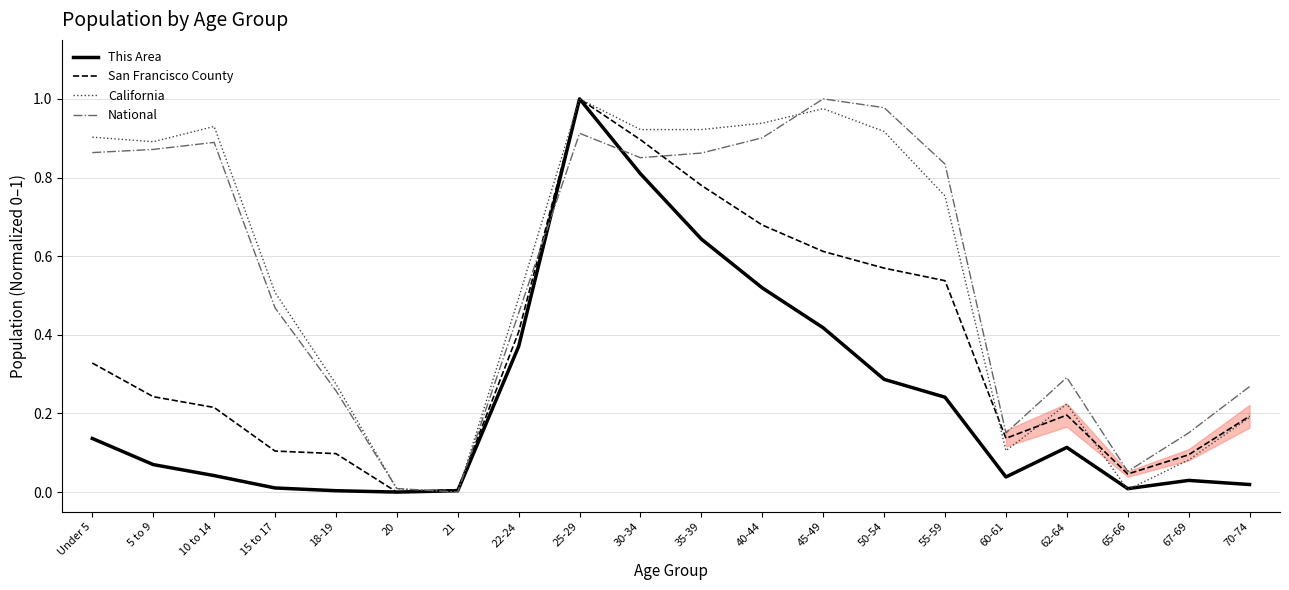

True or false: California has more than 2 points higher than both neighbors.

True